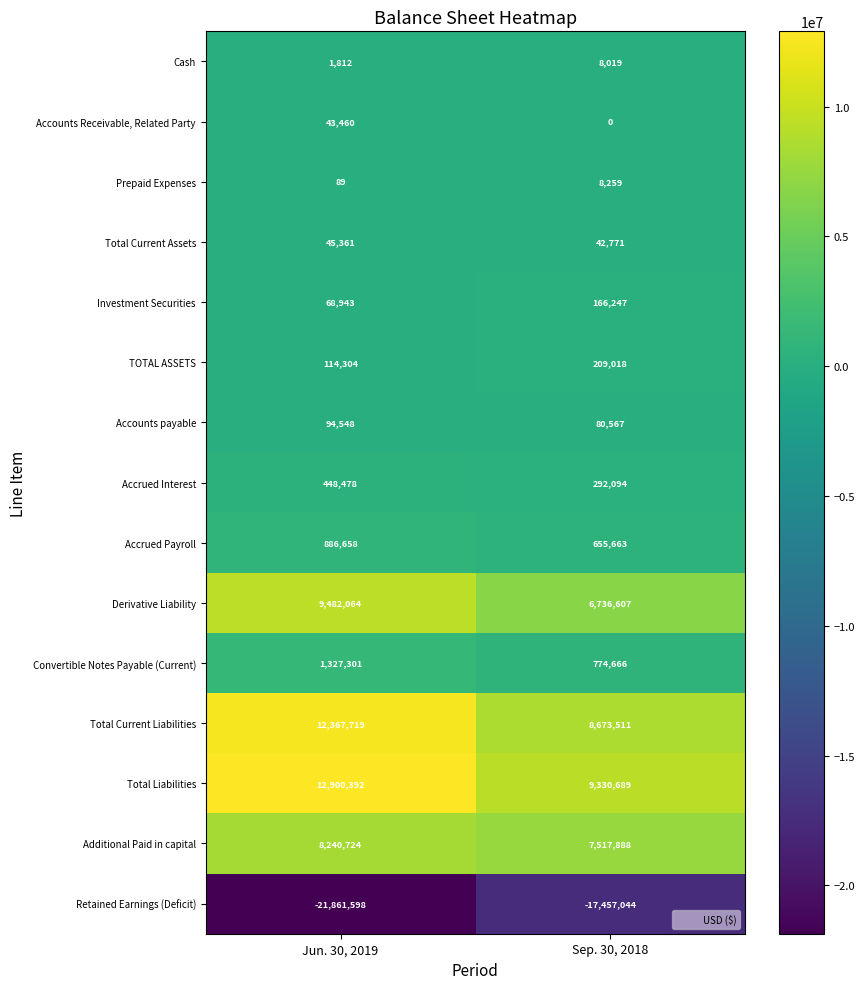

Between Jun. 30, 2019 and Sep. 30, 2018, which series saw the biggest shift?

Retained Earnings (Deficit)